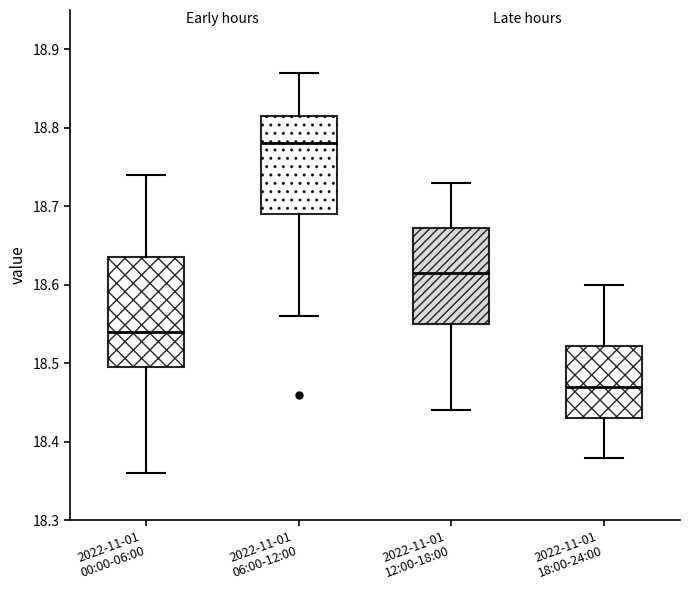

Which box has the lowest median line?

2022-11-01 18:00-24:00